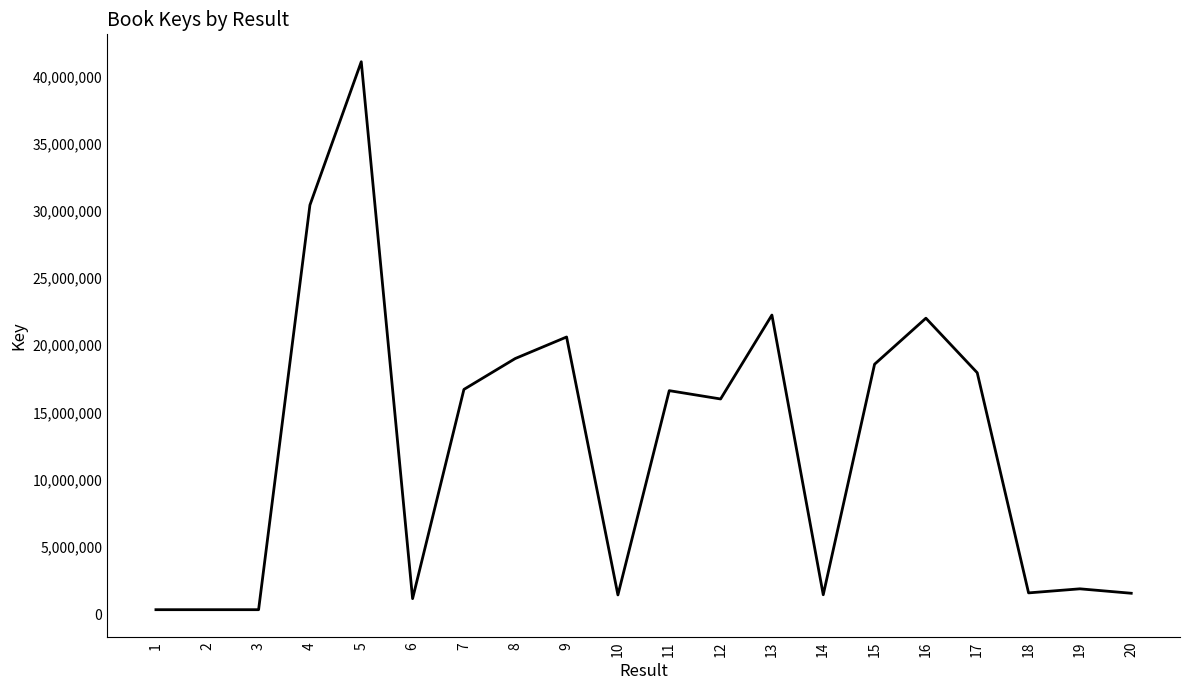

What is the greatest value displayed?

41085590